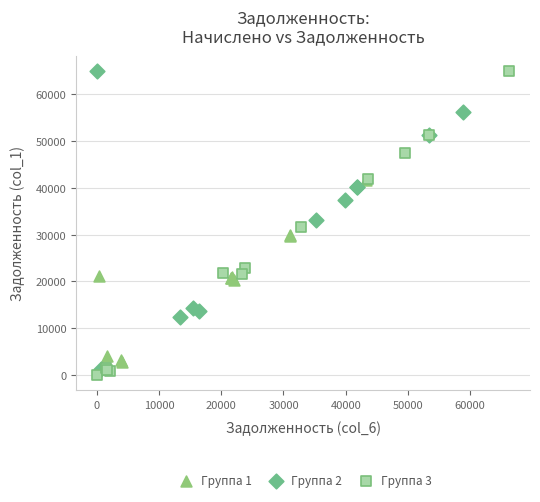

Which series reaches the minimum Y coordinate?

Группа 3